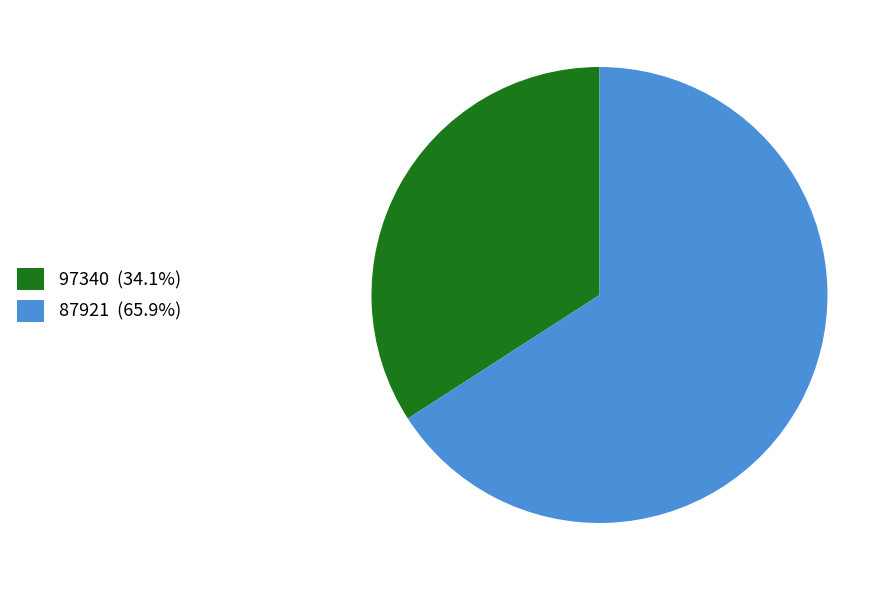

Is 97340 the majority of the pie?

No